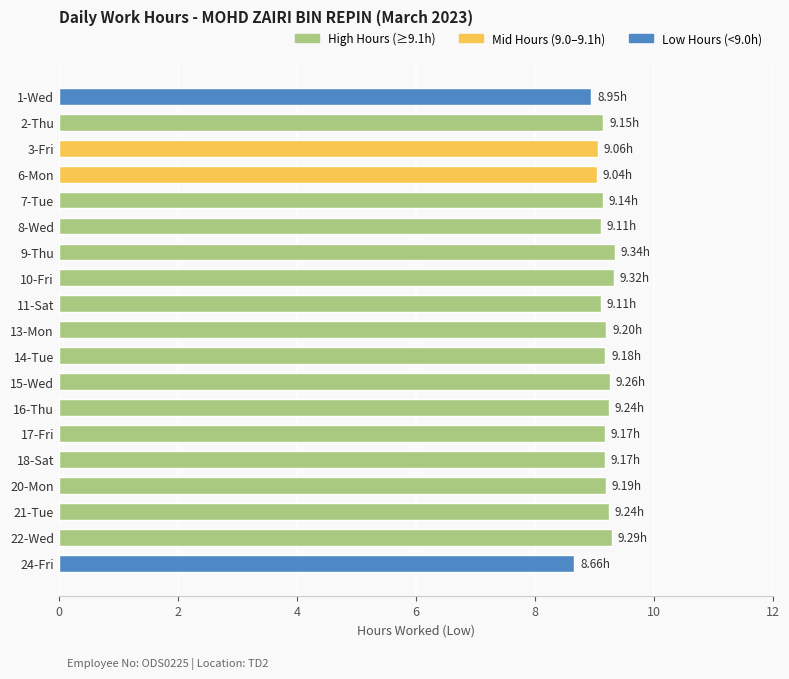

What is the smallest value displayed?

8.7